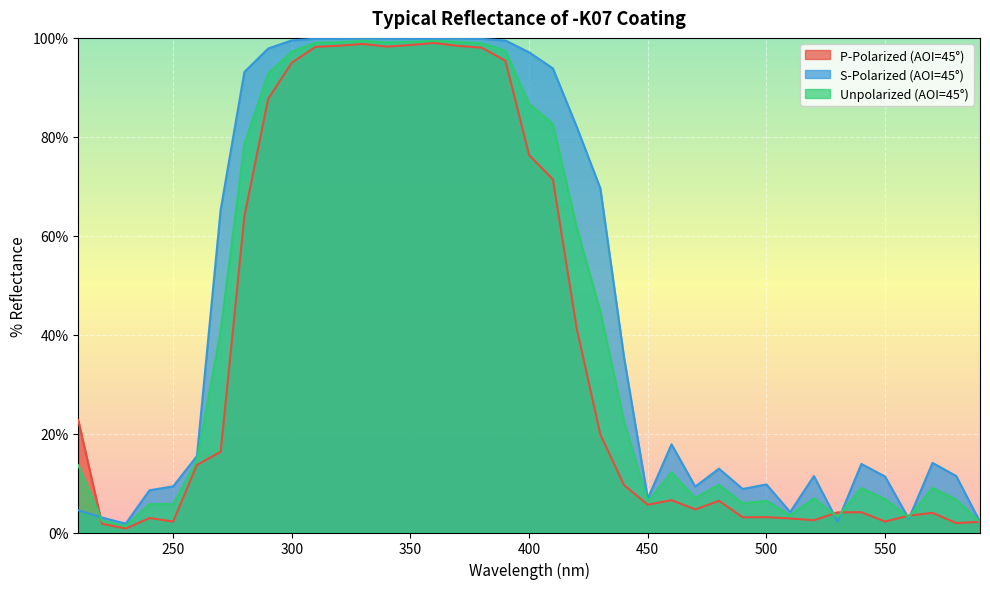

At which label does Unpolarized (AOI=45°) first exceed 13?

210